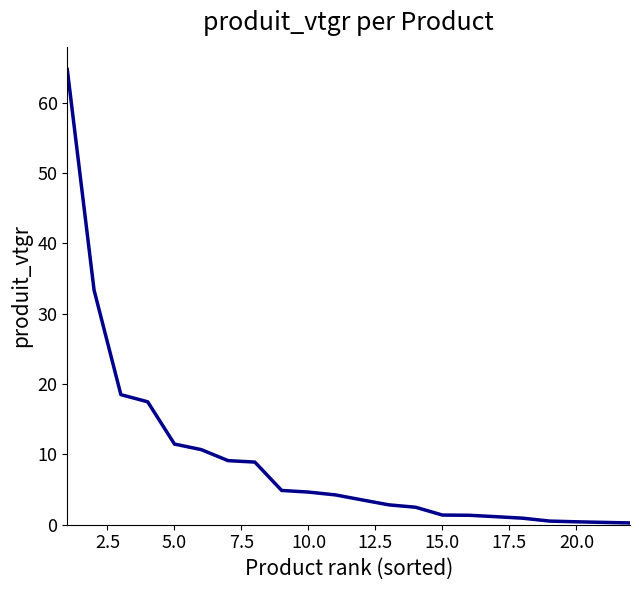

How many lines are shown in the chart?

1